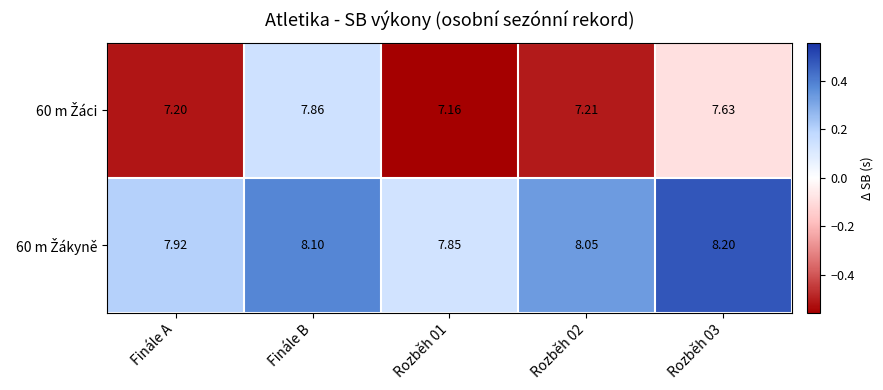

At which category is the sum across all series the highest?

Finále B